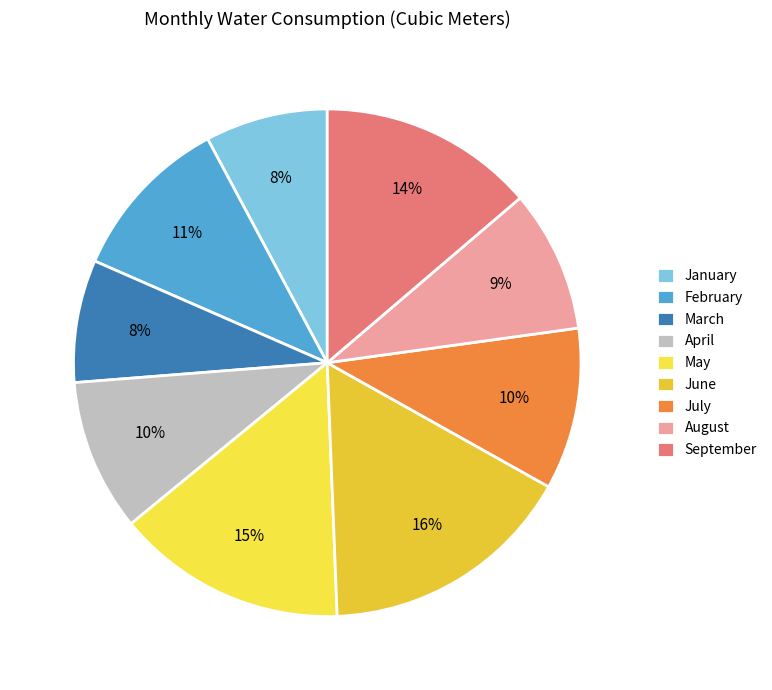

Count the number of slices in the pie.

9